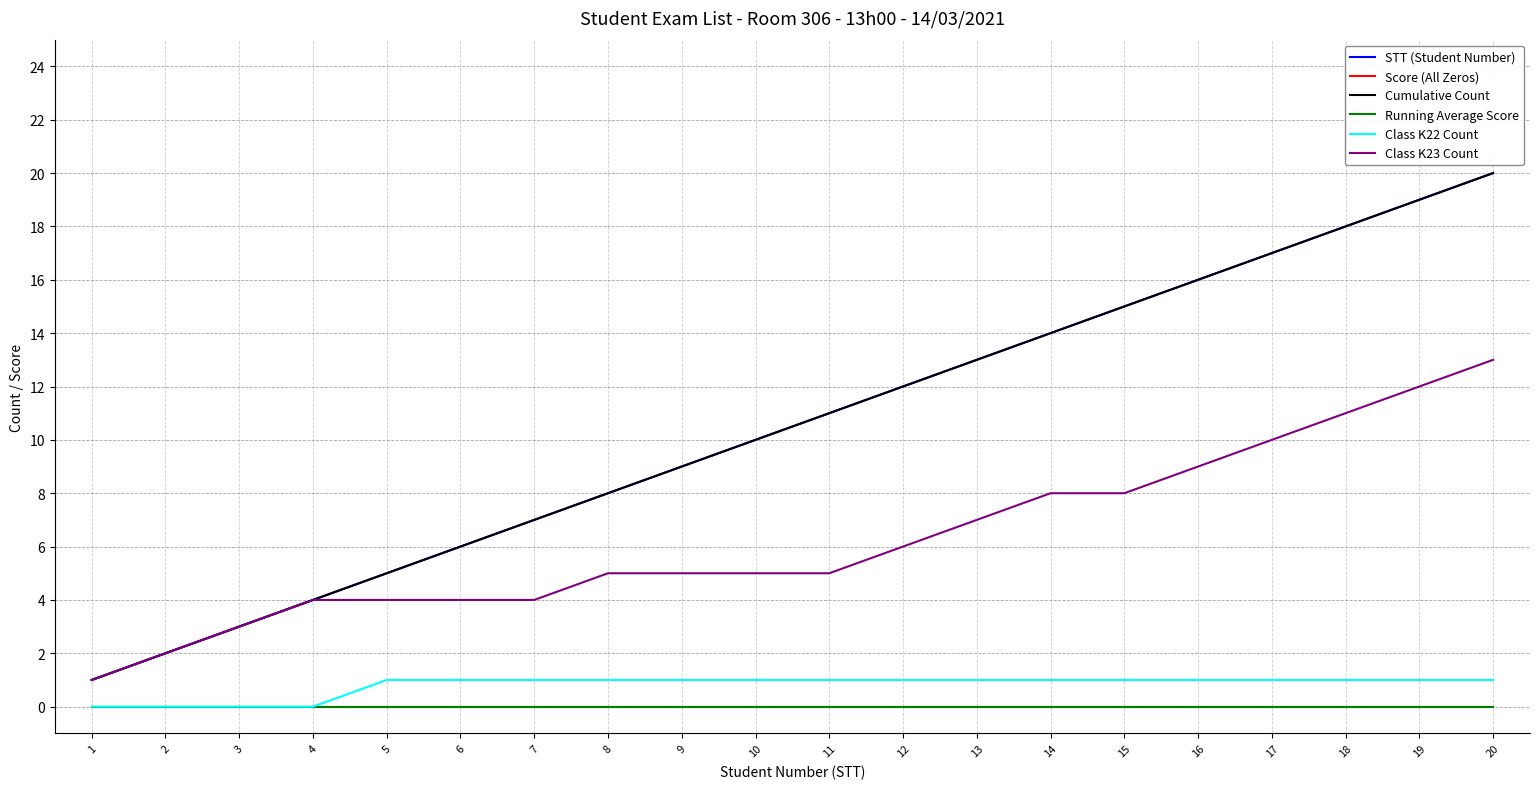

Does the chart have visible grid lines?

Yes